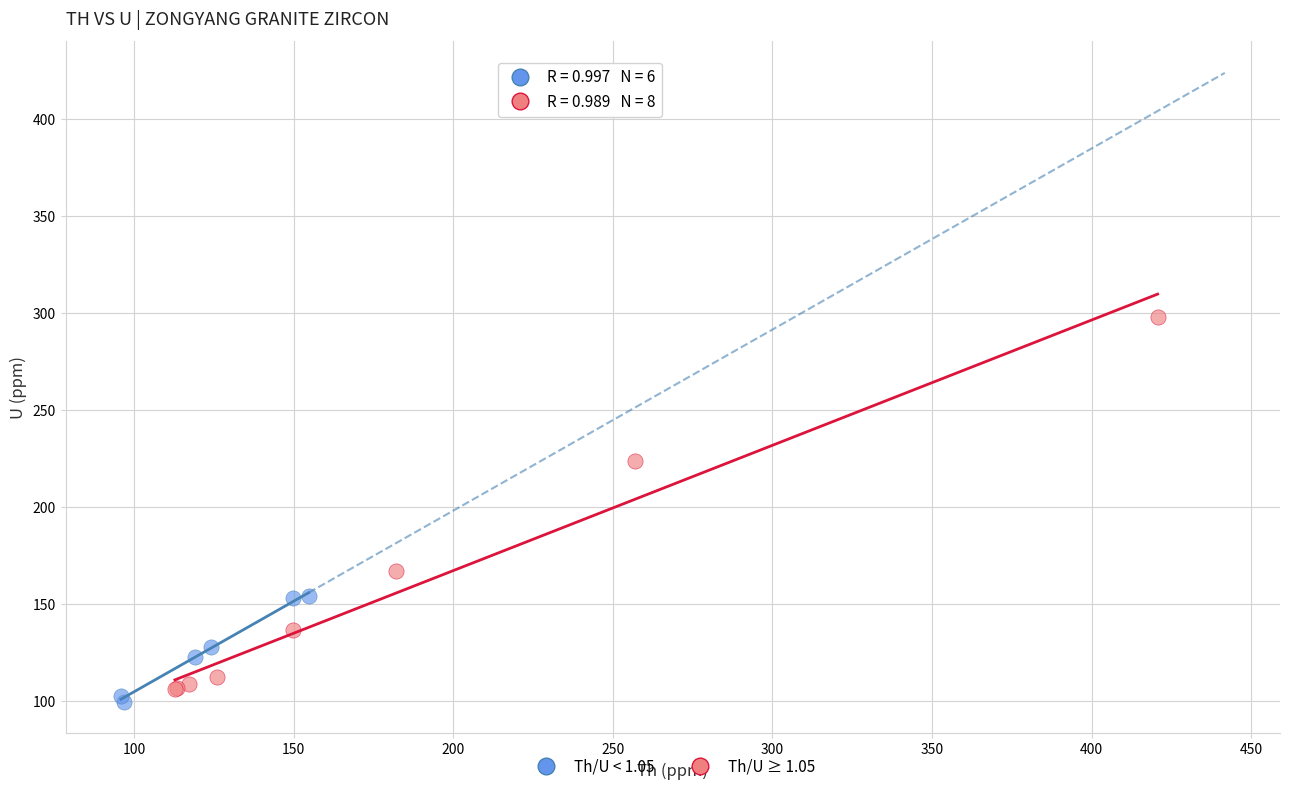

Which series contains the highest Y value?

Th/U ≥ 1.05